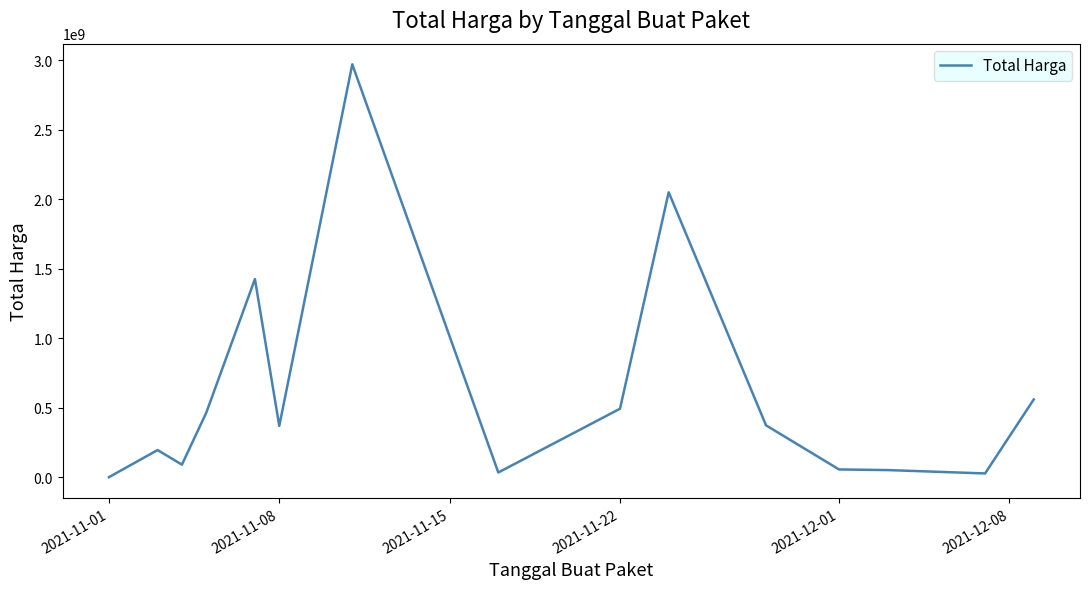

What is the maximum value shown in the chart?

2970953240